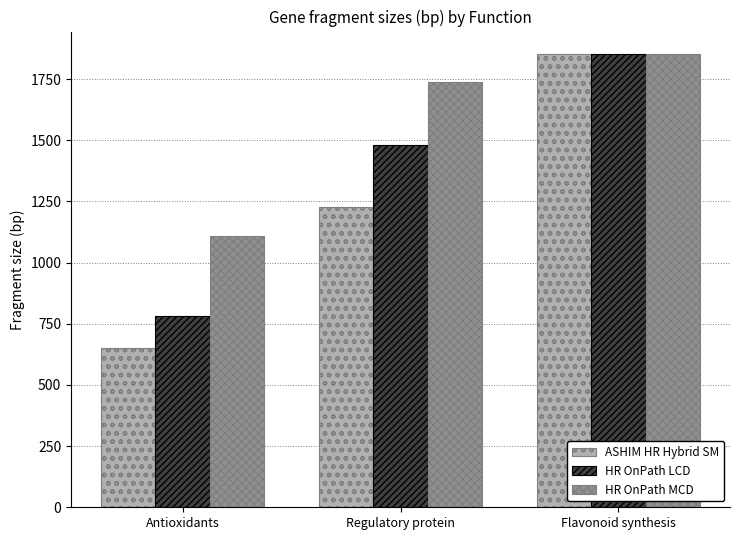

What are all the series names shown in the legend?

ASHIM HR Hybrid SM, HR OnPath LCD, HR OnPath MCD